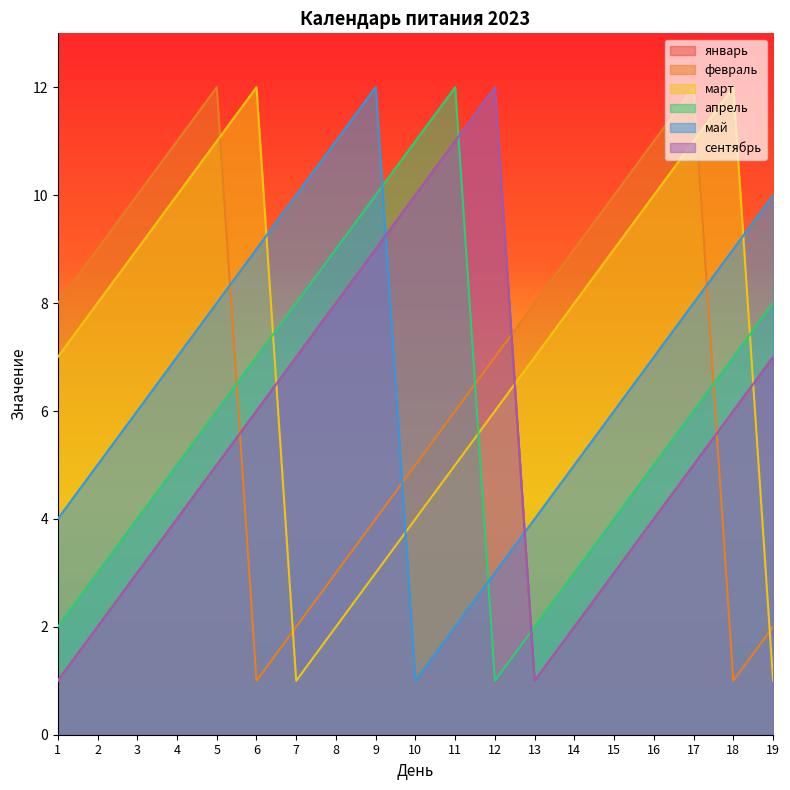

At which label does январь first exceed 5?

6